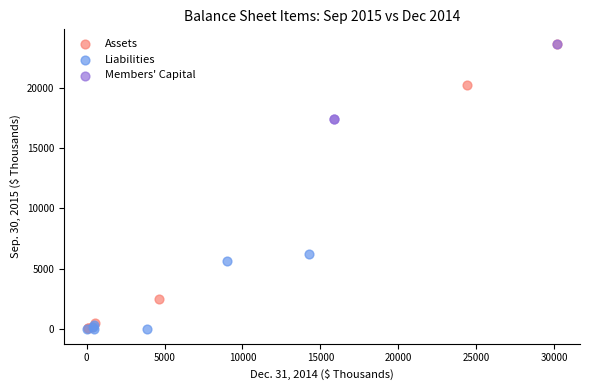

Which series has the widest spread of Y values?

Assets